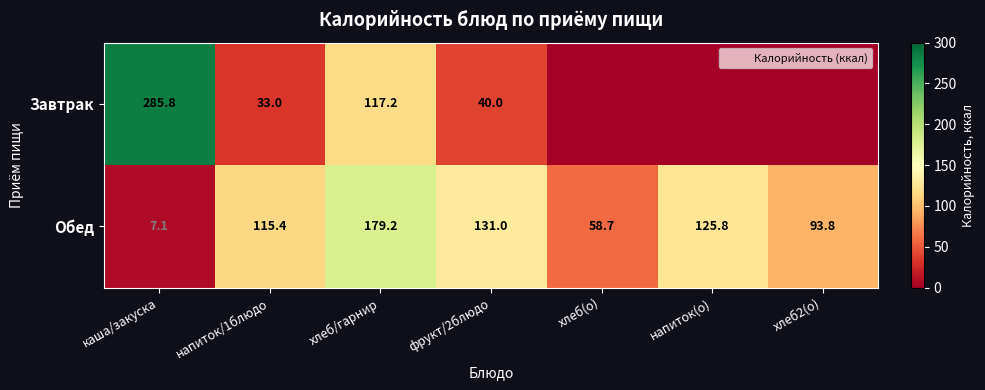

Which series changed the most between напиток/1блюдо and хлеб/гарнир?

Завтрак